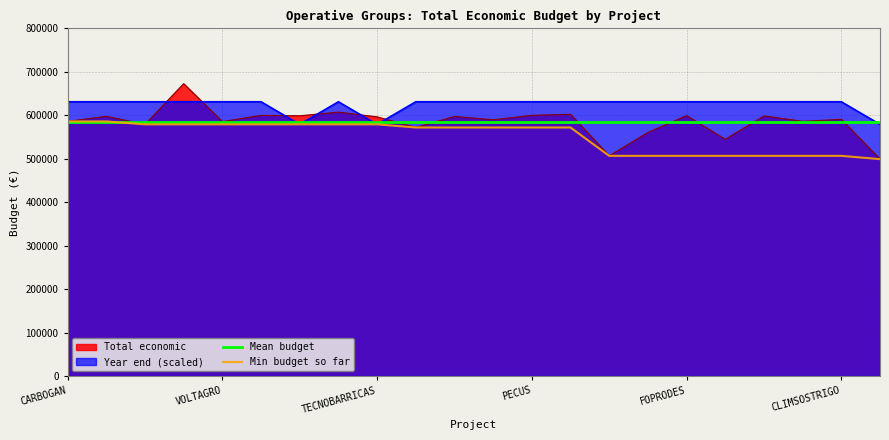

What is the minimum value shown in the chart?

499059.0